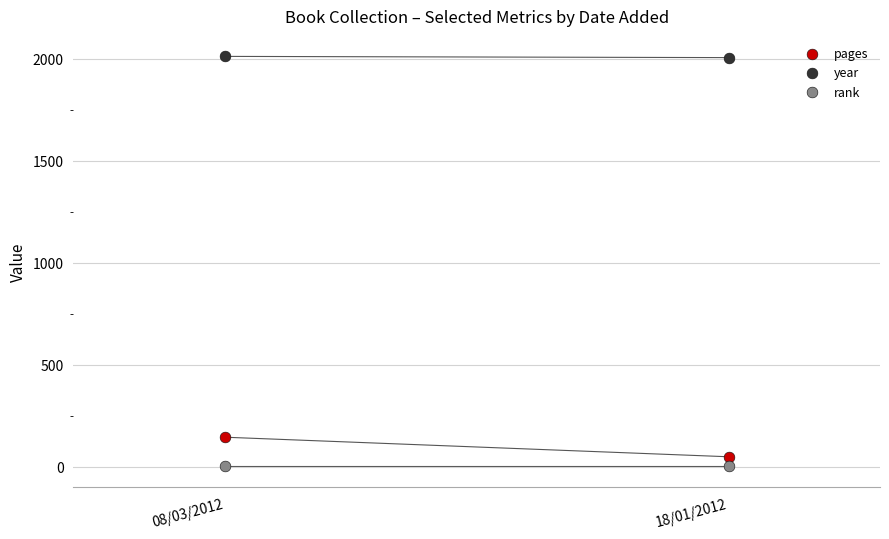

Across all series, what Y value is closest to 1006?

144